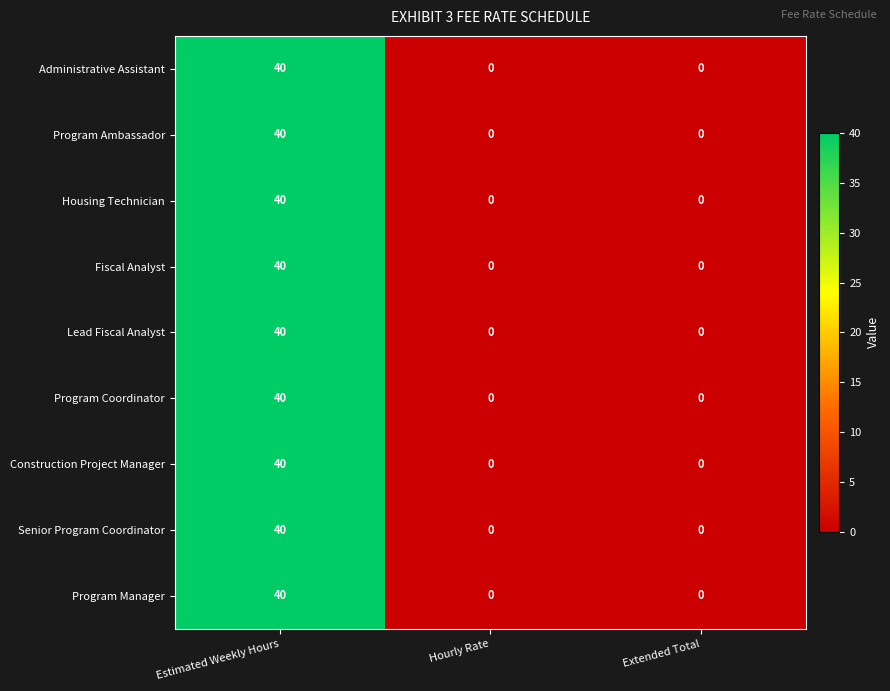

What is the difference between the maximum and second lowest values in the Program Manager series?

40